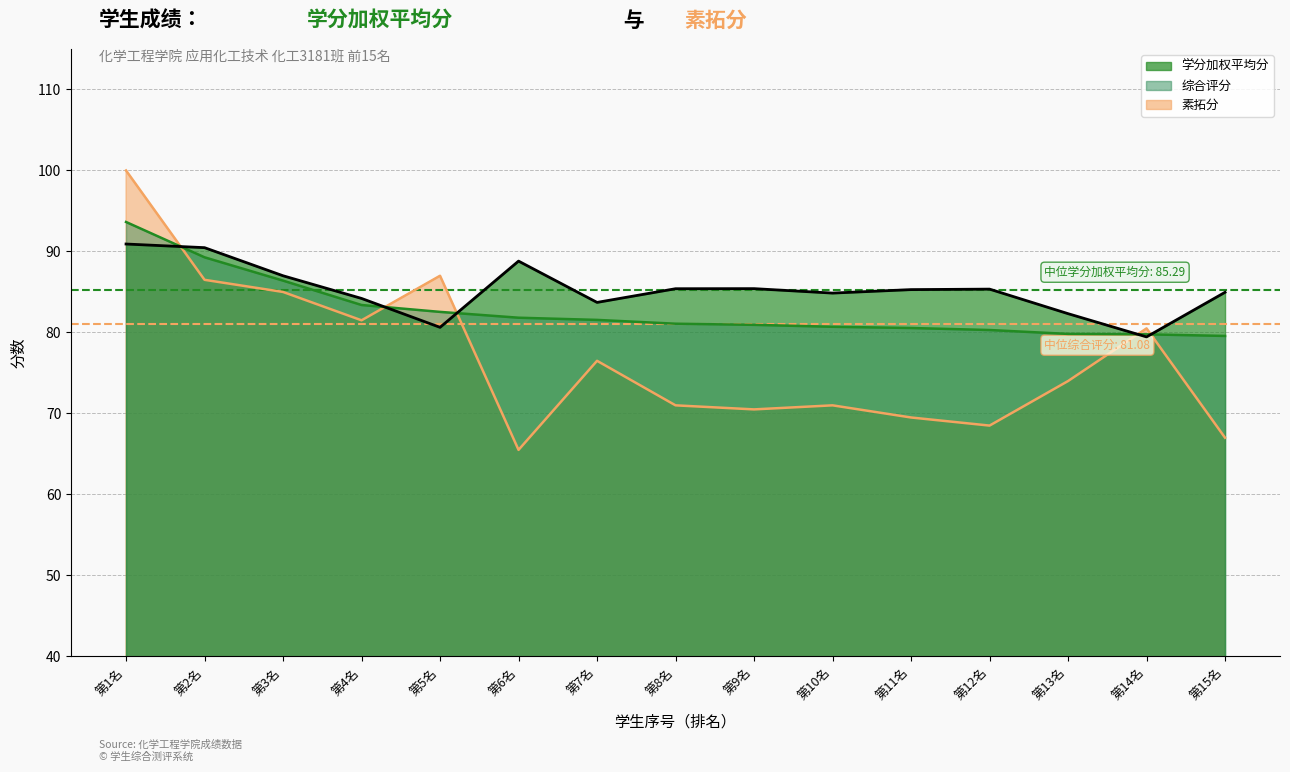

Where do 素拓分 and 学分加权平均分 first cross each other?

第1名 and 第2名